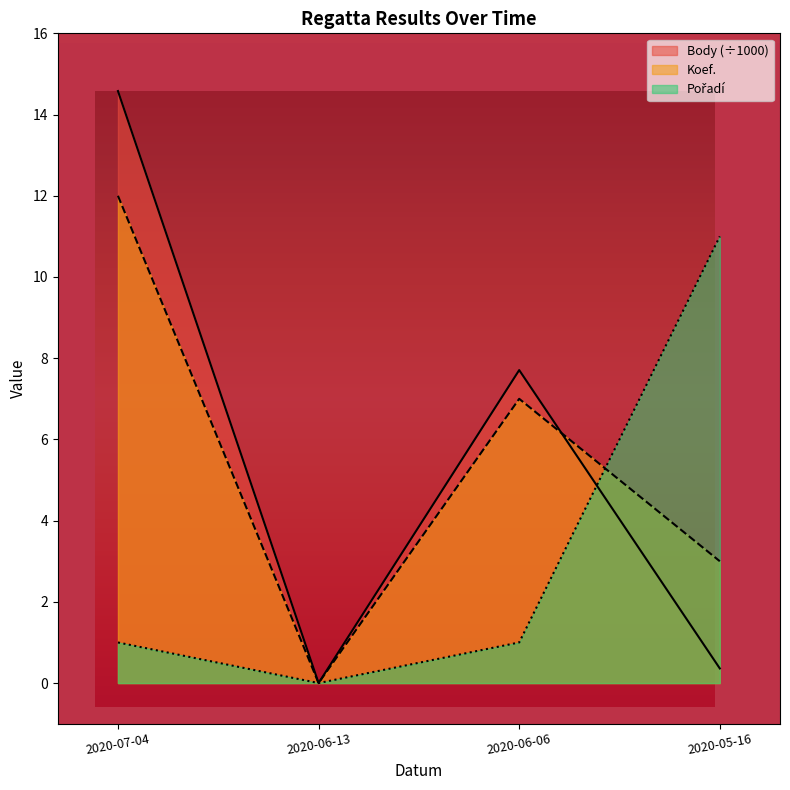

How many lines are shown in the chart?

3